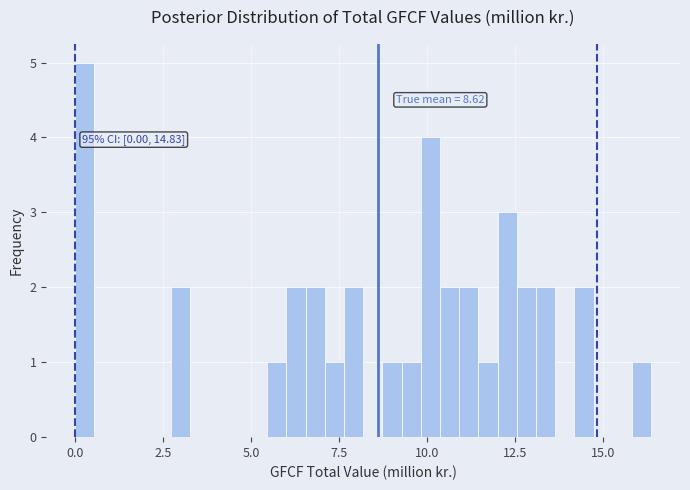

Read against the x-axis, roughly where is the centre of the tallest bar?

0.5